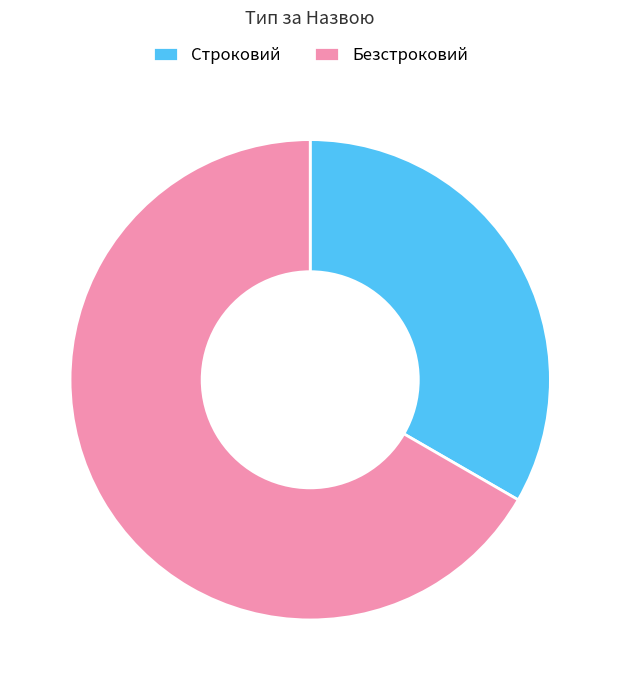

Combined, do Строковий and Безстроковий account for over 50%?

Yes